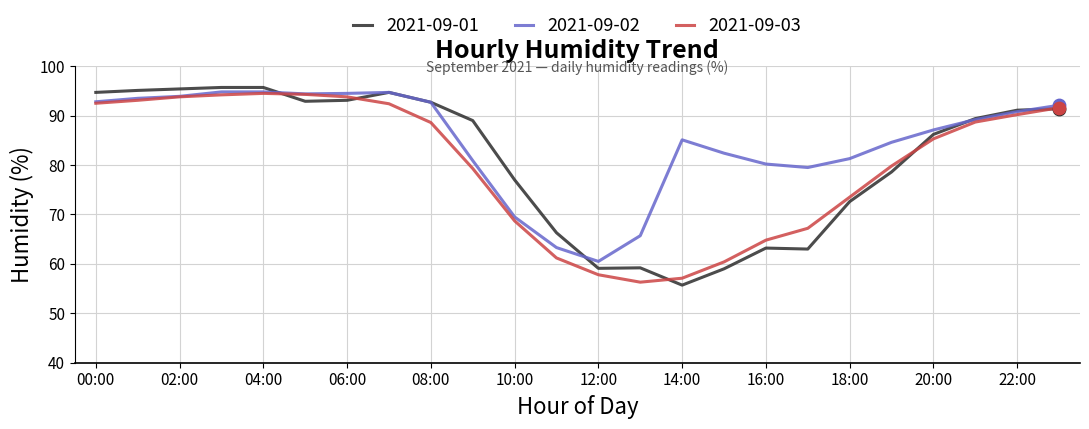

What are all the series names shown in the legend?

2021-09-01, 2021-09-02, 2021-09-03